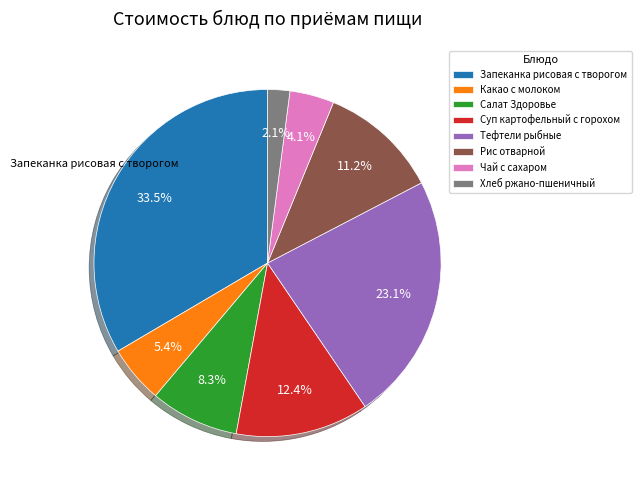

How many slices are in this pie chart?

8